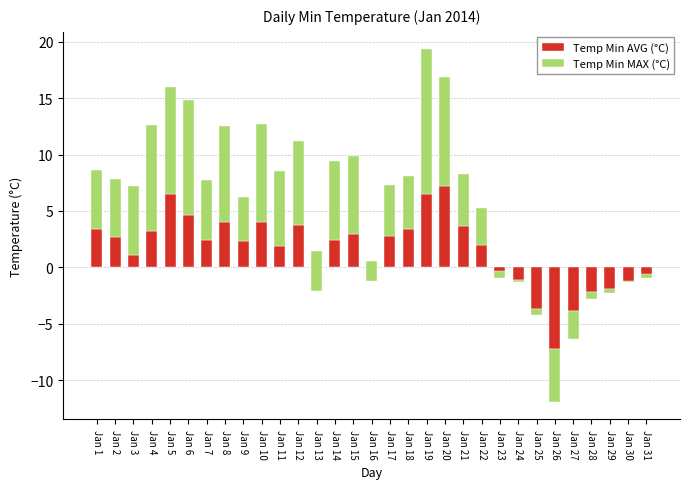

What is the sum of all Temp Min AVG (°C) values?

44.5